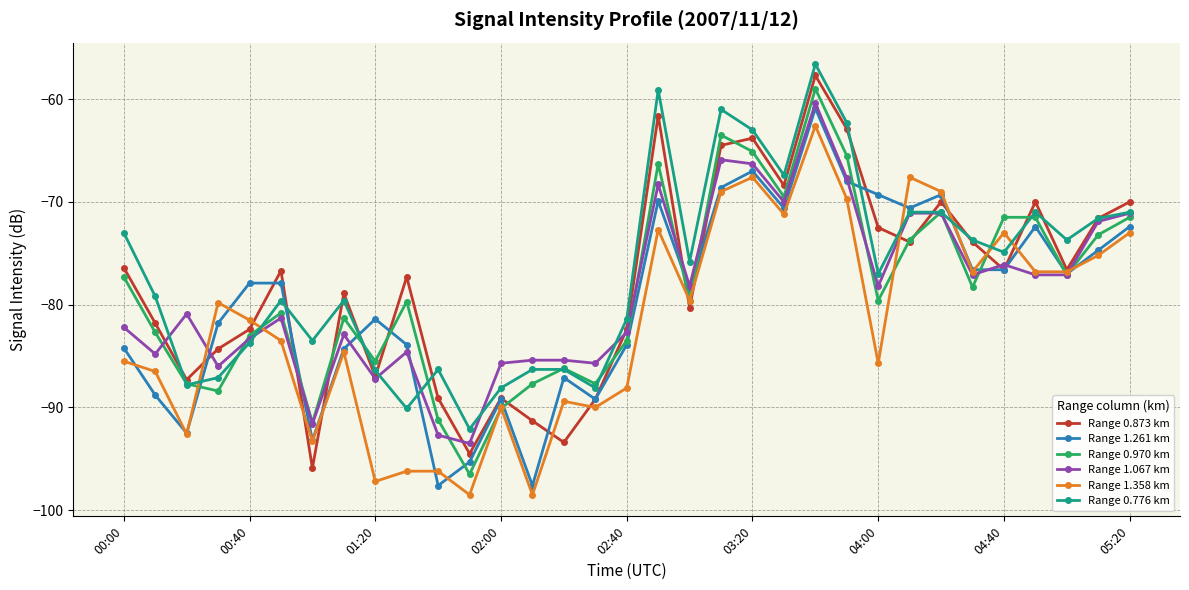

What is the greatest value displayed?

-56.6